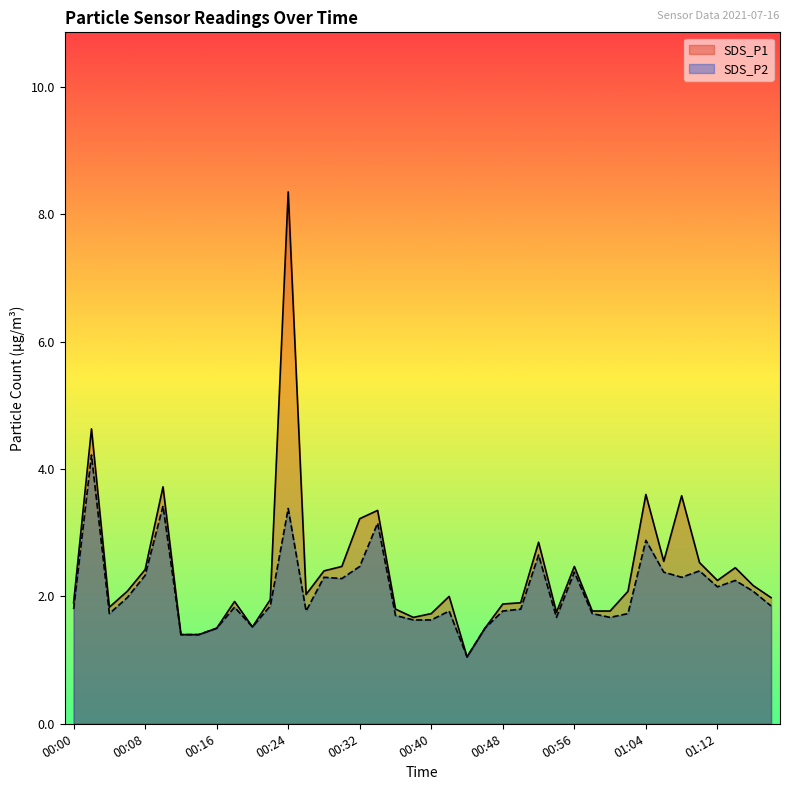

At how many categories does at least one series exceed 3?

7